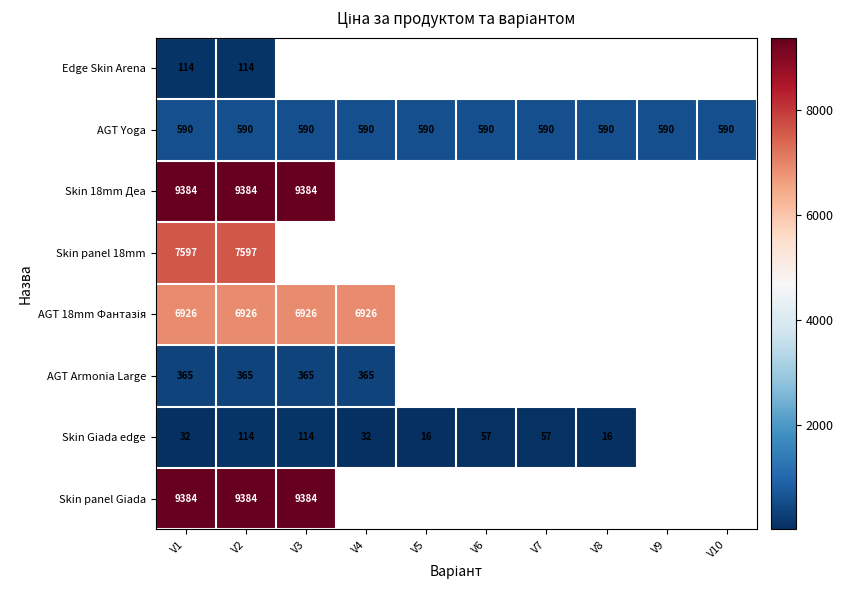

Read the Skin 18mm Деа value at V3.

9384.0